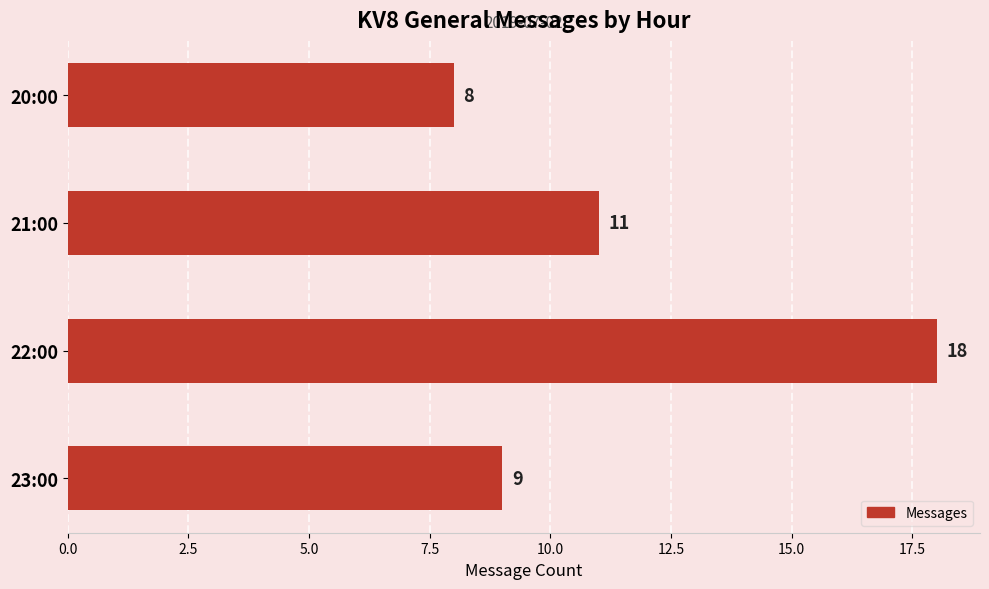

What is the label of the 2nd bar from the top?

21:00